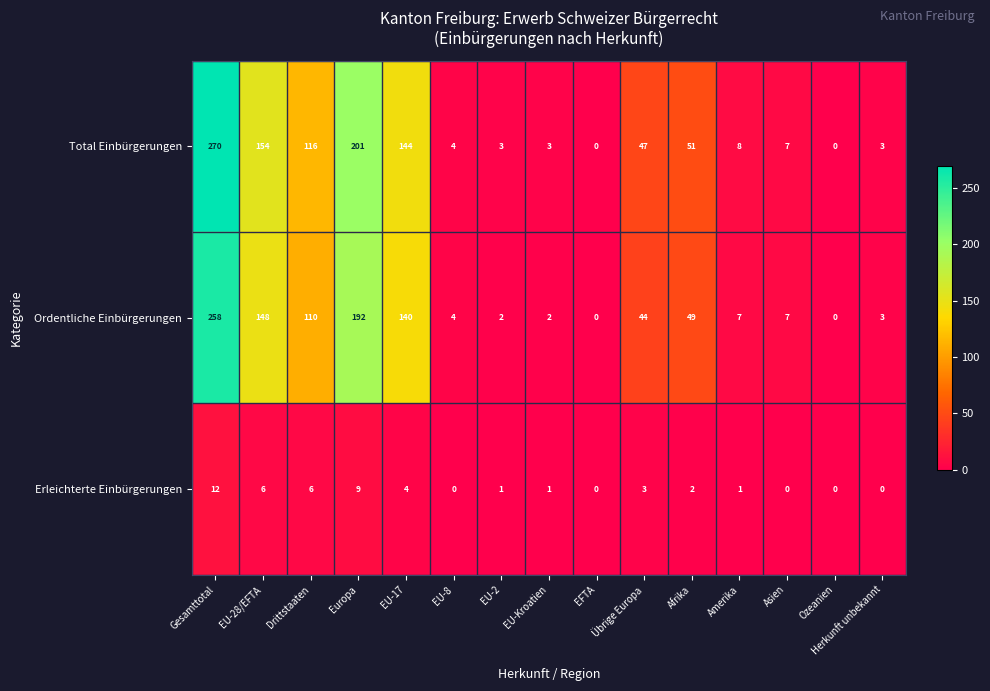

Which series has the largest range (max minus min)?

Total Einbürgerungen